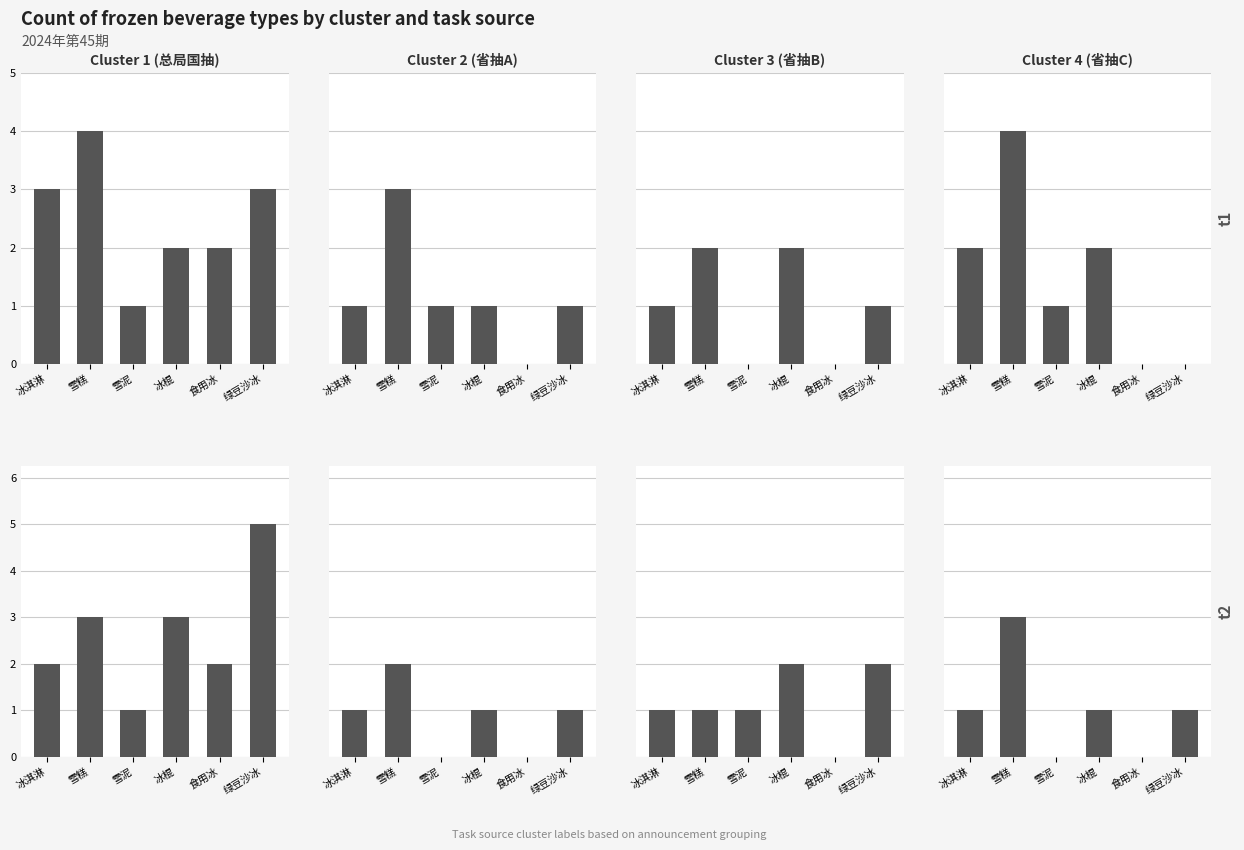

At how many categories does at least one series exceed 3?

1